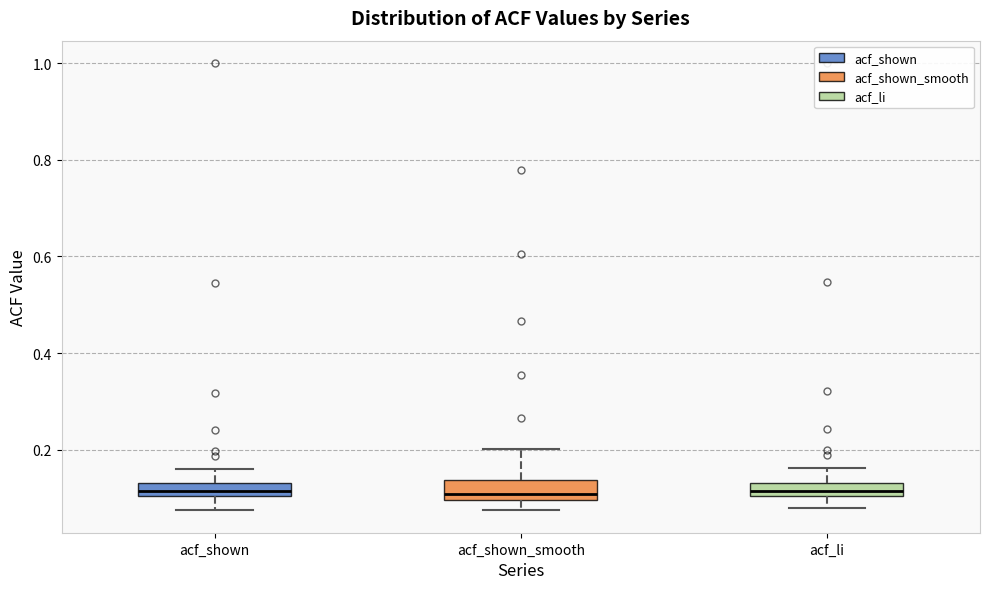

Where does the upper whisker of the box for acf_shown_smooth end on the y-axis? The values are not printed on the chart, so give them approximately, as read against the axis.

0.20